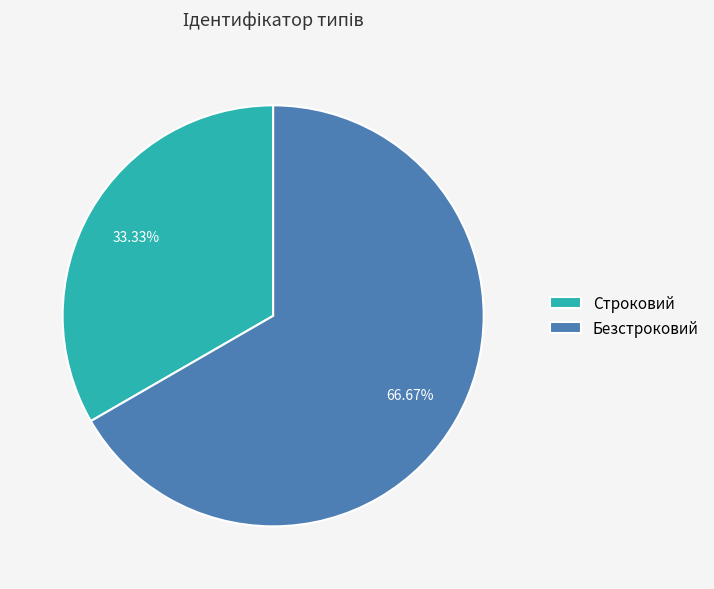

Between Строковий and Безстроковий, which is larger?

Безстроковий